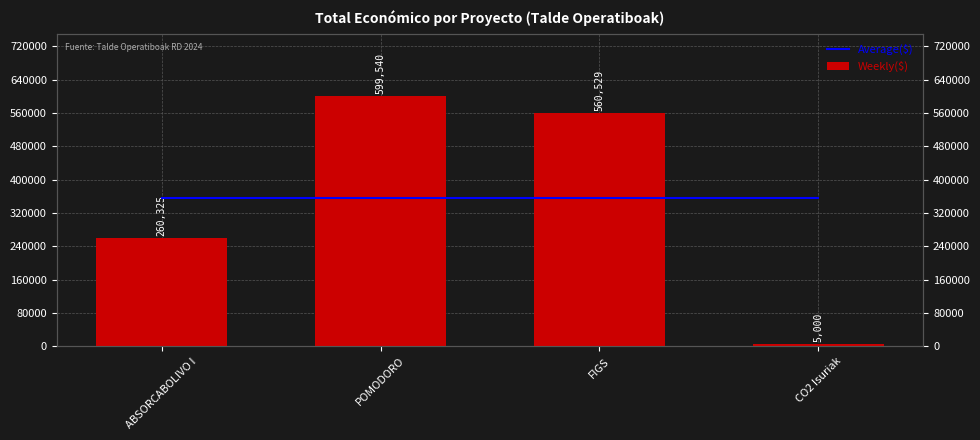

At which category does the chart reach its minimum across all series?

CO2 Isuriak